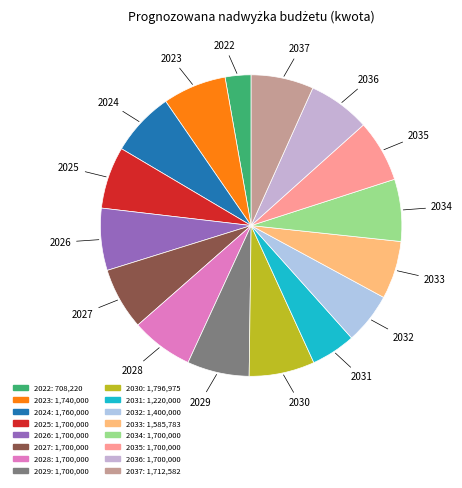

What is the ratio of the value at 2032 to the value at 2035?

0.8